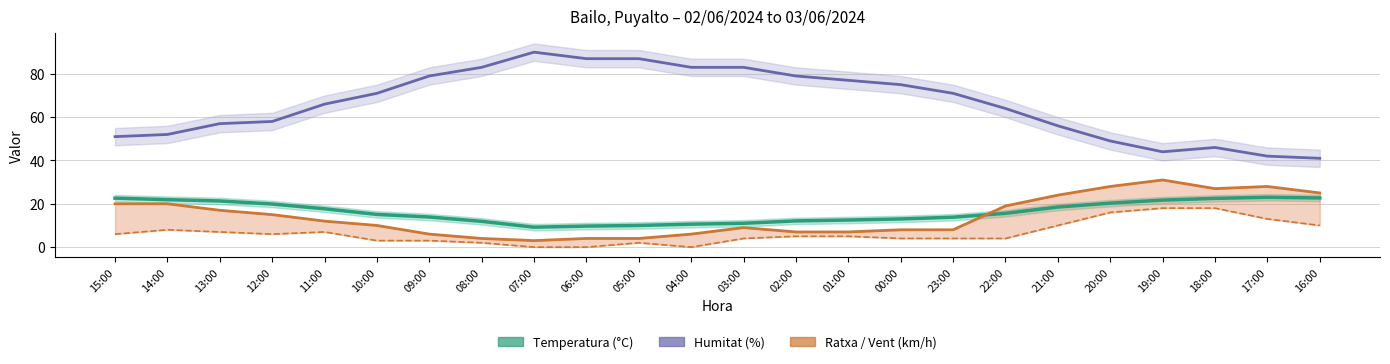

Rank the series by their maximum value, from highest to lowest.

Humitat (%), Ratxa (km/h), Temperatura (°C), Velocitat del vent (km/h)